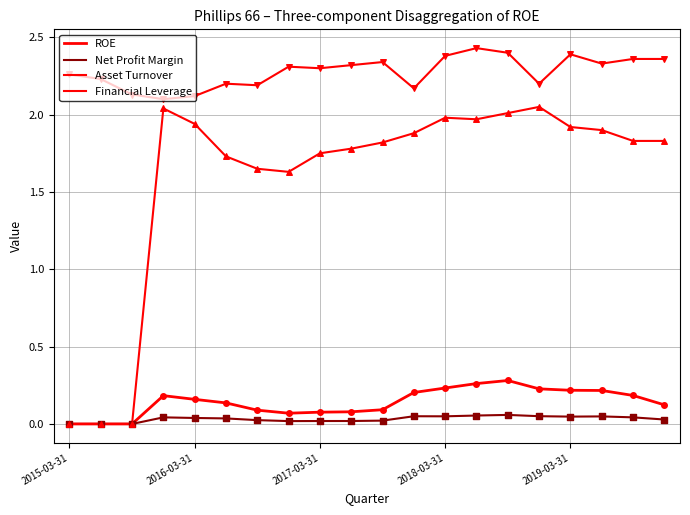

Is this an area chart (filled region under the line)?

No